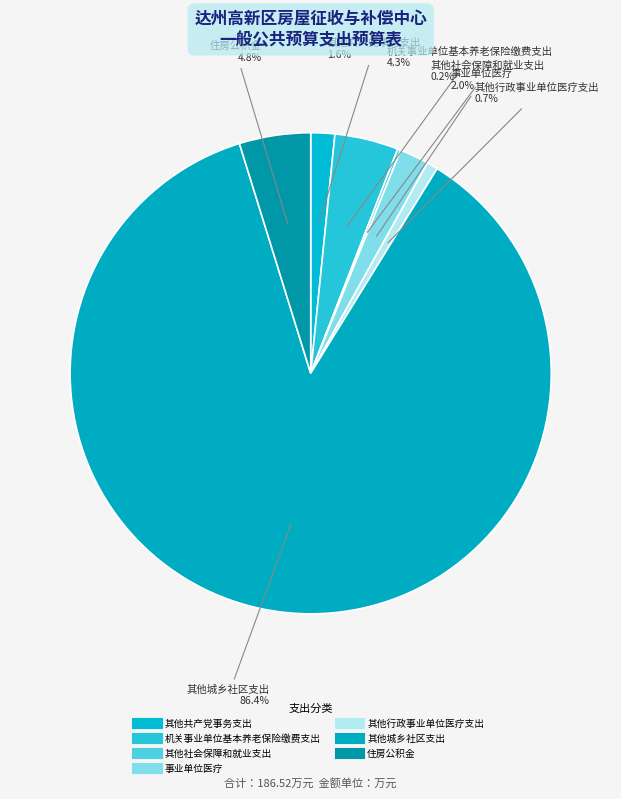

Combined, what portion of the pie is 住房公积金 and 机关事业单位基本养老保险缴费支出?

9.1%